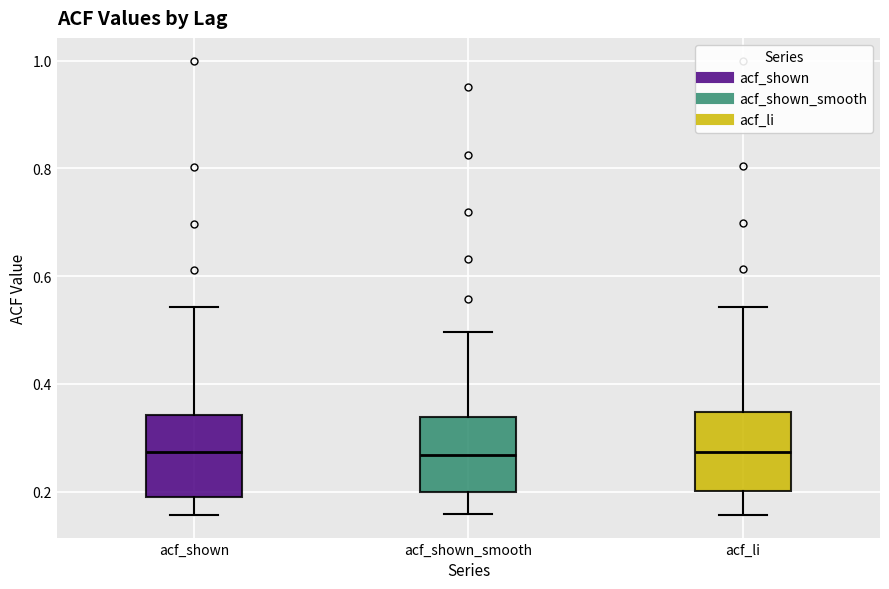

Reading left to right, read every box against the y-axis: the position of its median line, the range the box covers, and the ends of its whiskers. The values are not printed on the chart, so give them approximately, as read against the axis.

acf_shown: median 0.28, box 0.20 to 0.34, whiskers 0.16 to 0.54
acf_shown_smooth: median 0.26, box 0.20 to 0.34, whiskers 0.16 to 0.50
acf_li: median 0.28, box 0.20 to 0.34, whiskers 0.16 to 0.54